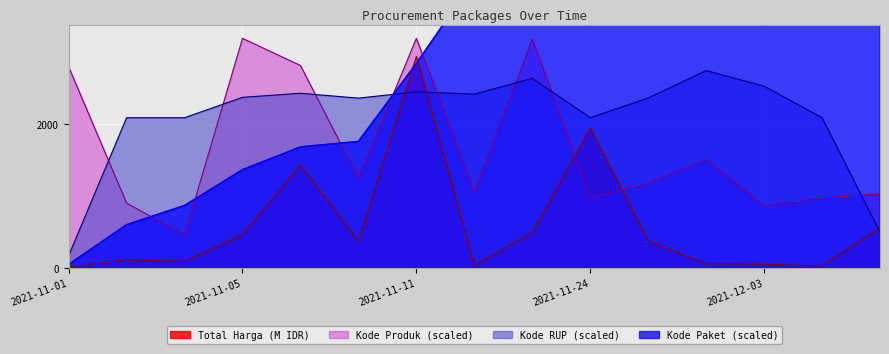

How many intersections are there between Kode Paket and Kode RUP?

1